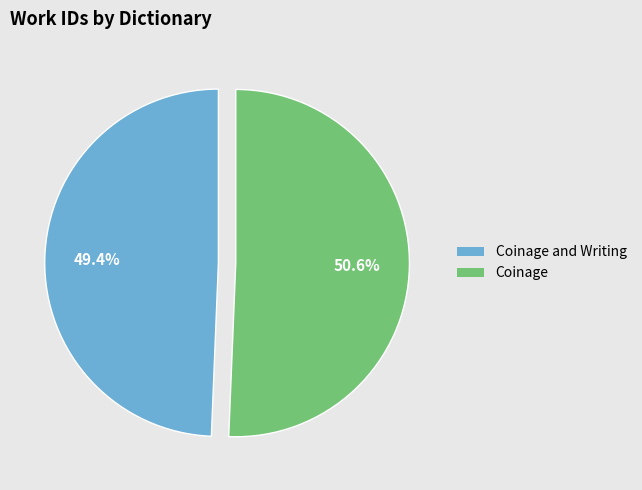

How many segments does this pie chart have?

2